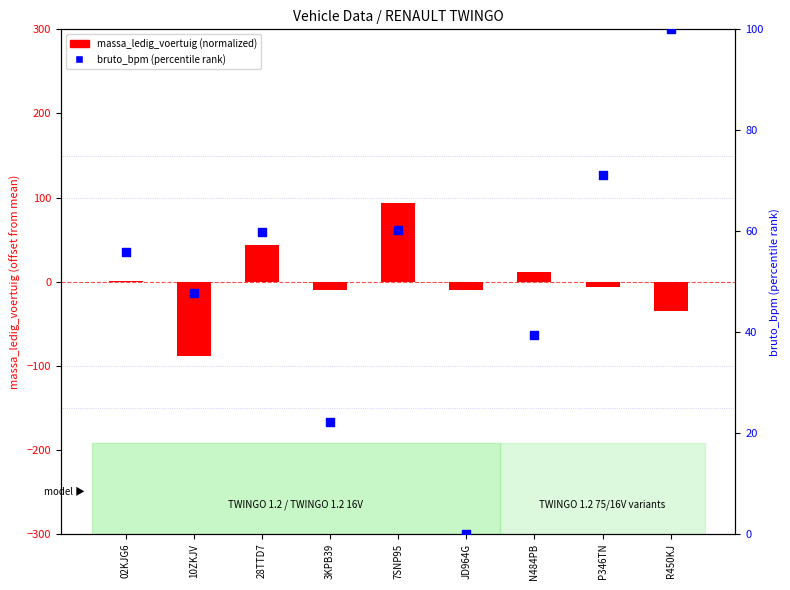

Which series contains the highest Y value?

bruto_bpm (percentile)